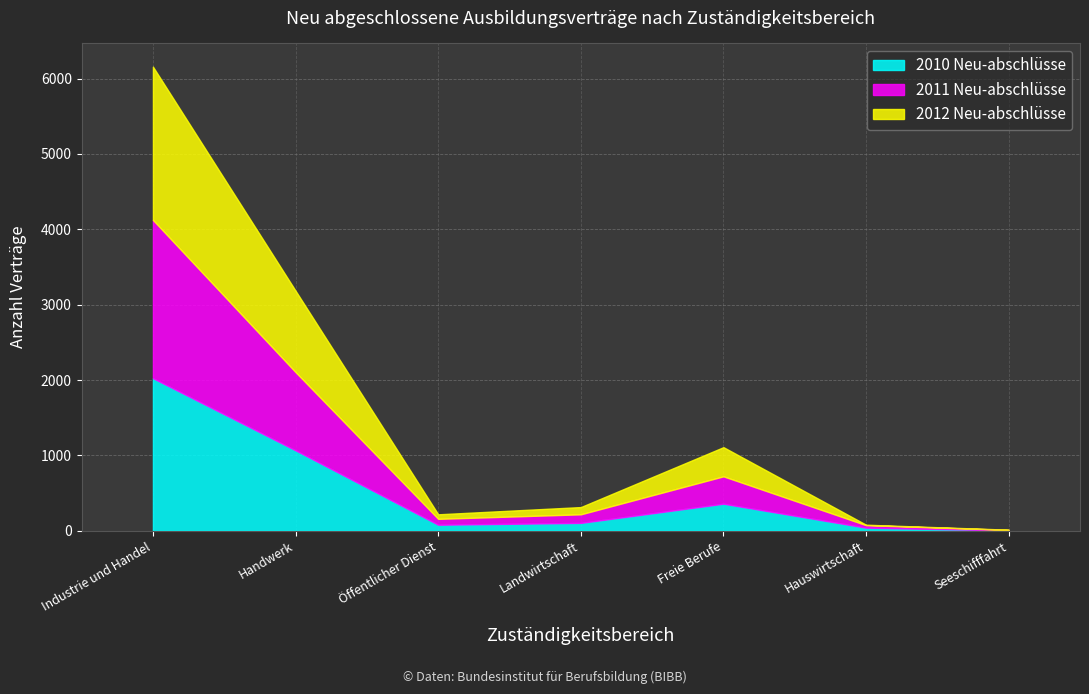

The value of 2011 Neu-abschlüsse at Industrie und Handel is 3397. True or false?

False